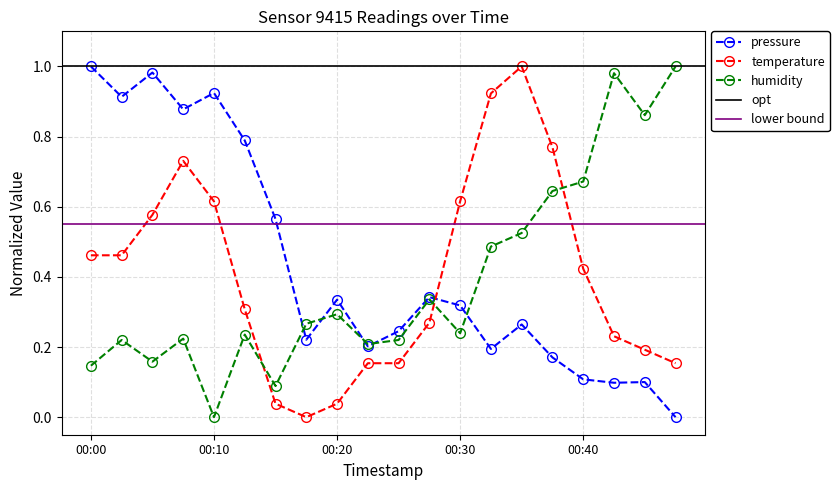

The value of temperature at 00:40 is 0.7. True or false?

False